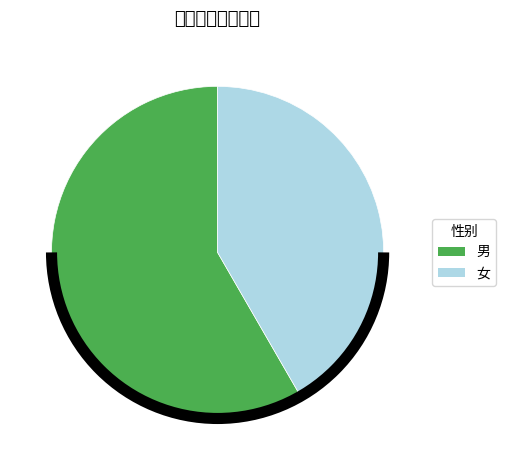

Approximately how many times larger is the value at 女 compared to 男?

0.7